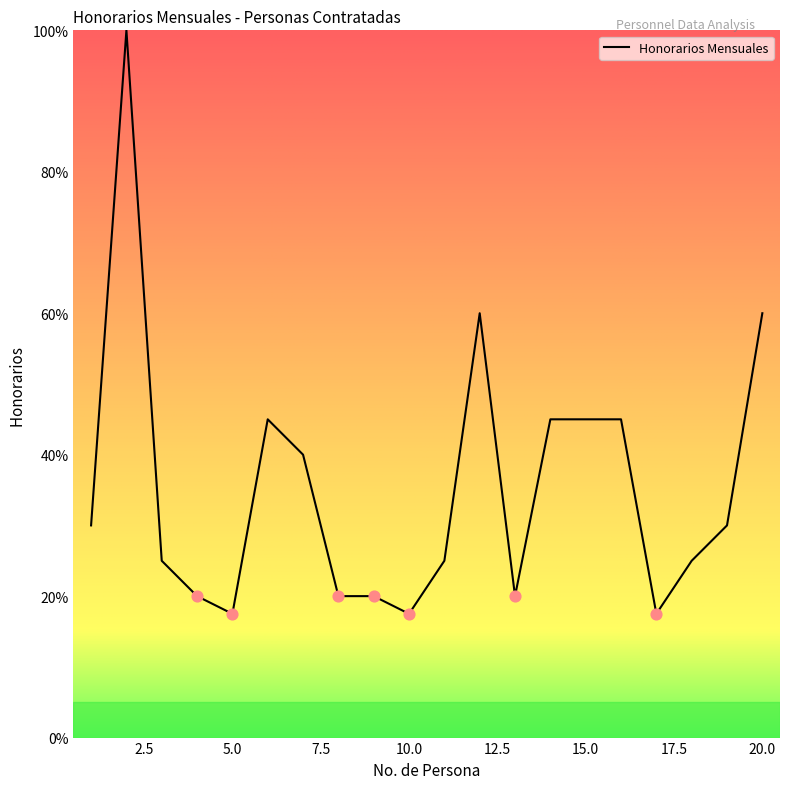

What is the difference between the maximum and minimum values?

82.5